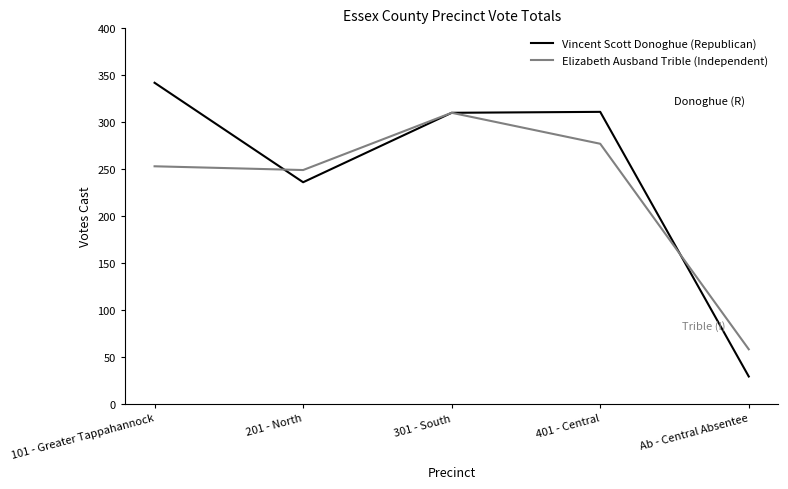

At which category does the chart reach its minimum across all series?

Ab - Central Absentee